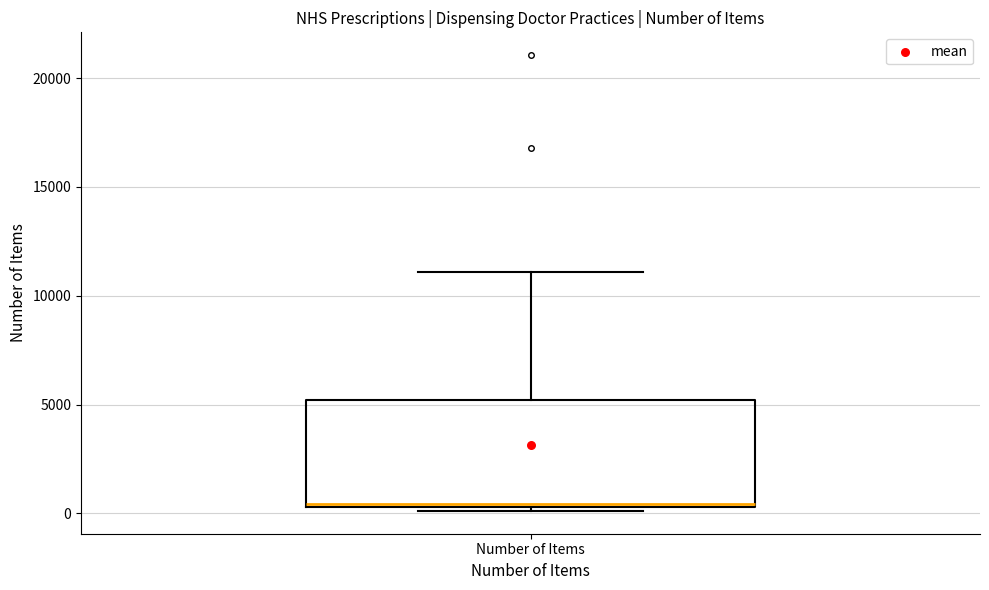

Transcribe this box plot: give where the median line is, the range the box spans, and where the two whiskers end, as read against the y-axis. The values are not printed on the chart, so give them approximately, as read against the axis.

median 500, box 500 to 5000, whiskers 0 to 11000